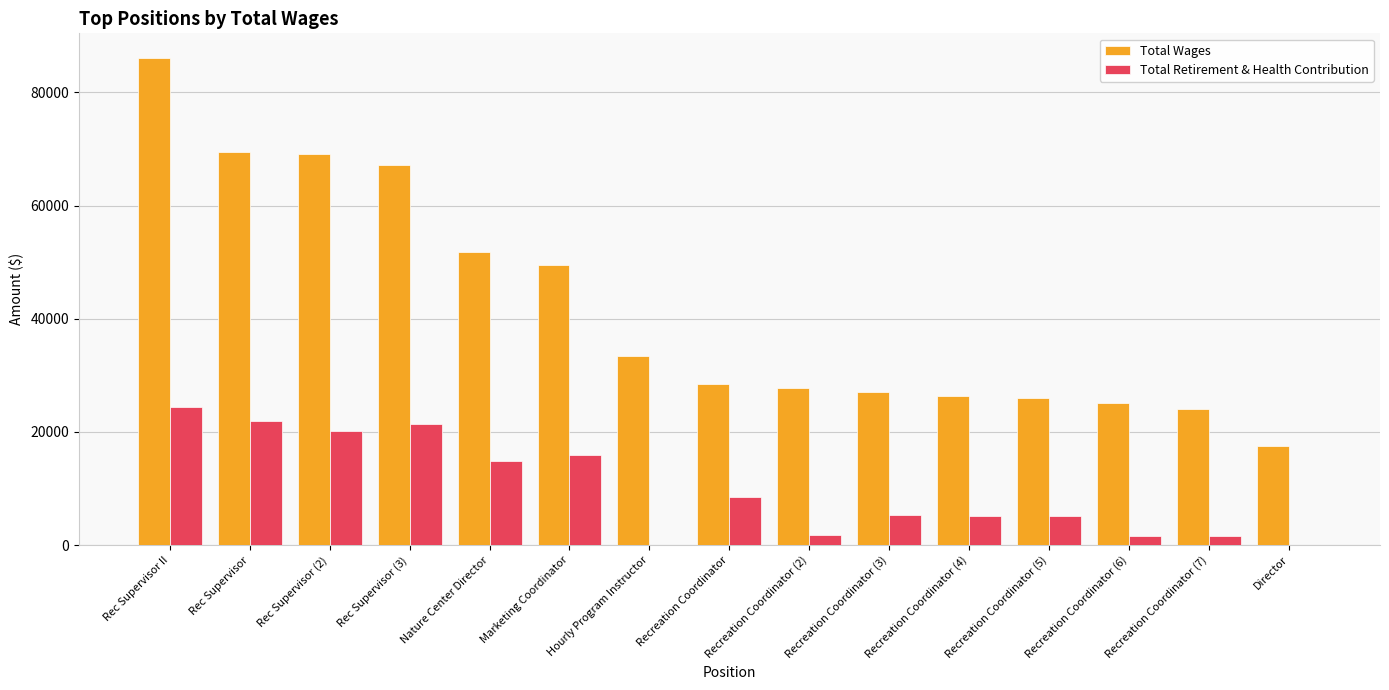

Is it true that Total Retirement & Health Contribution equals 10676 at Hourly Program Instructor?

False